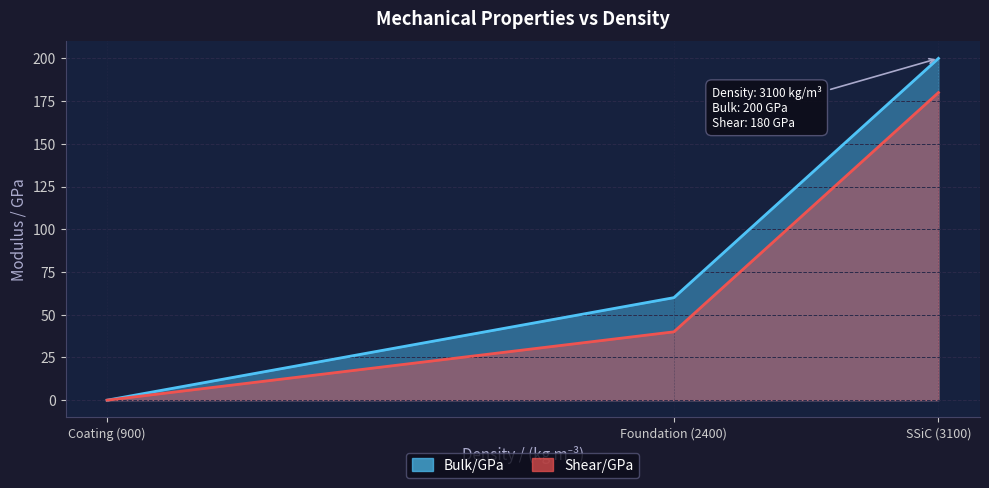

How many lines are shown in the chart?

2